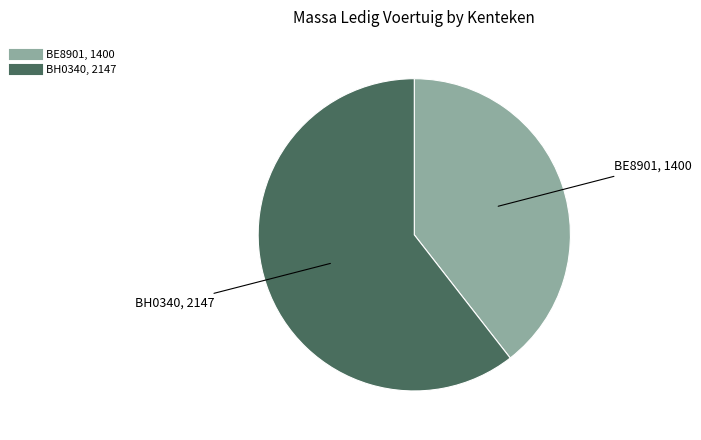

Do BH0340 and BE8901 together represent more than half of the pie?

Yes